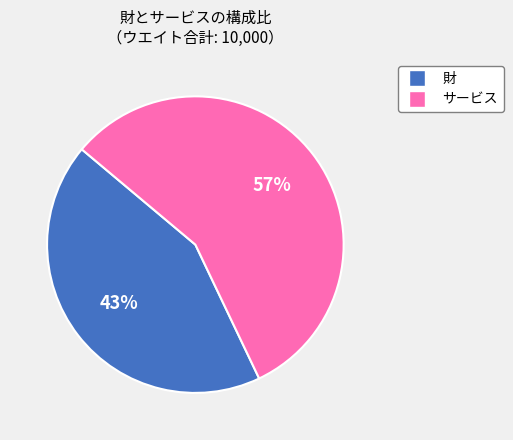

To the nearest percent, what is the average slice percentage?

50%